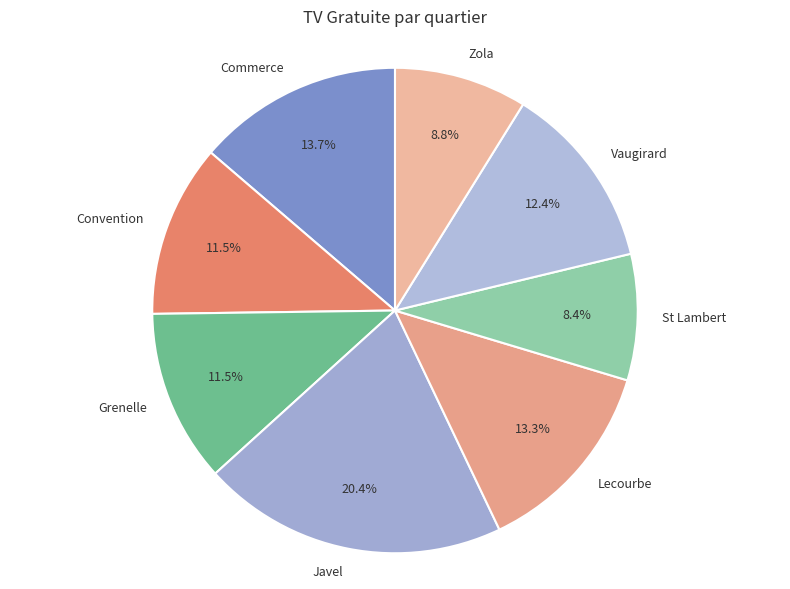

What portion of the pie excludes Convention?

88.5%